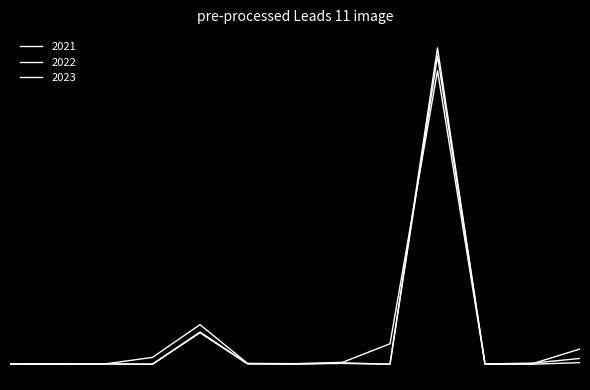

Is this an area chart (filled region under the line)?

No